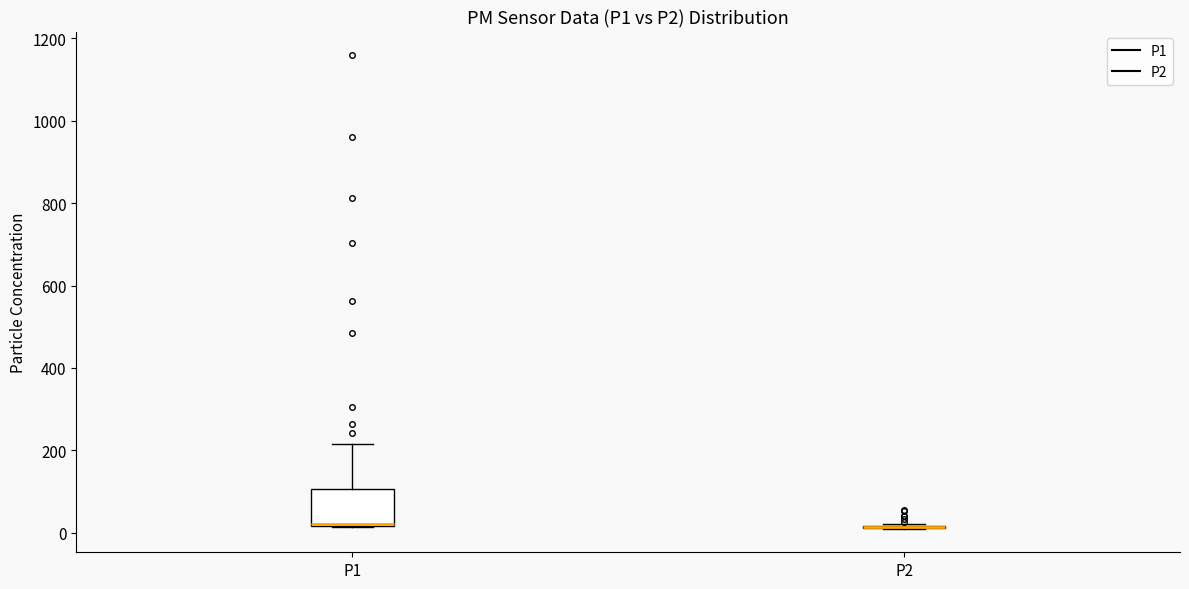

Reading left to right, transcribe this box plot: for each box, give where its median line is, the range the box spans, and where its two whiskers end, as read against the y-axis. The values are not printed on the chart, so give them approximately, as read against the axis.

P1: median 20 (drawn on the box's lower edge), box 20 to 100, whiskers 20 to 220
P2: box collapsed to a line at 20, whiskers 20 to 20